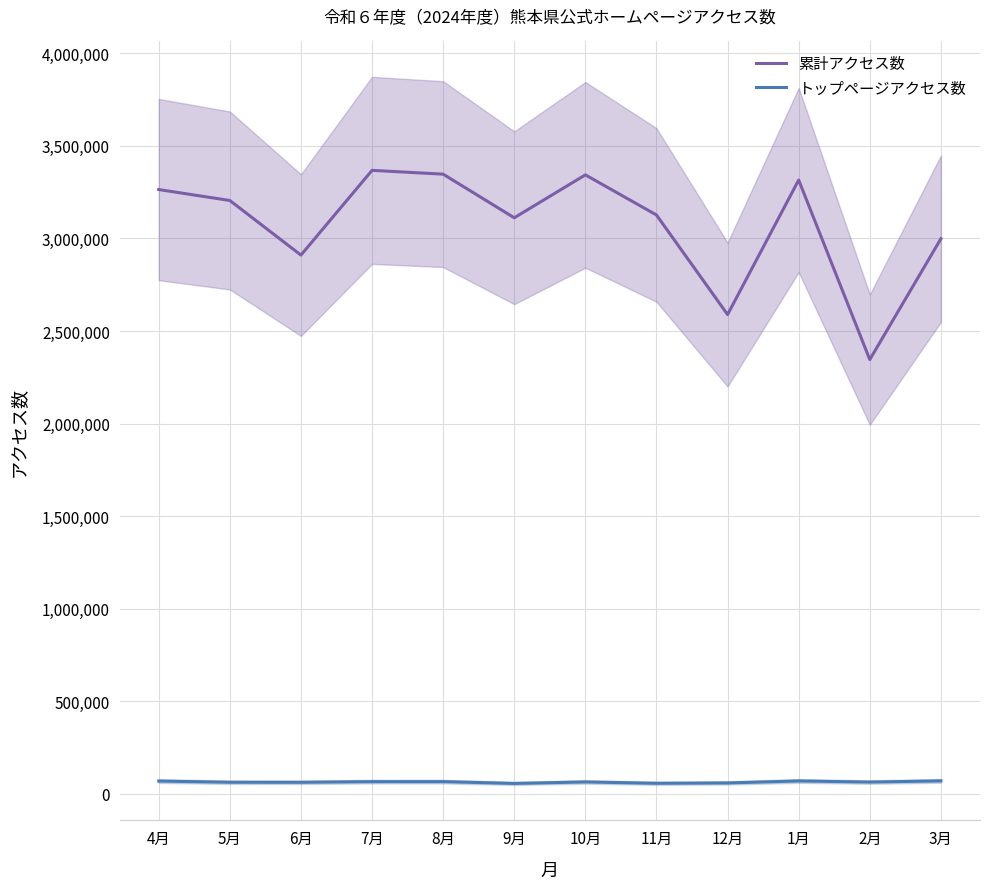

True or false: トップページアクセス数 and 累計アクセス数 intersect in this chart.

False